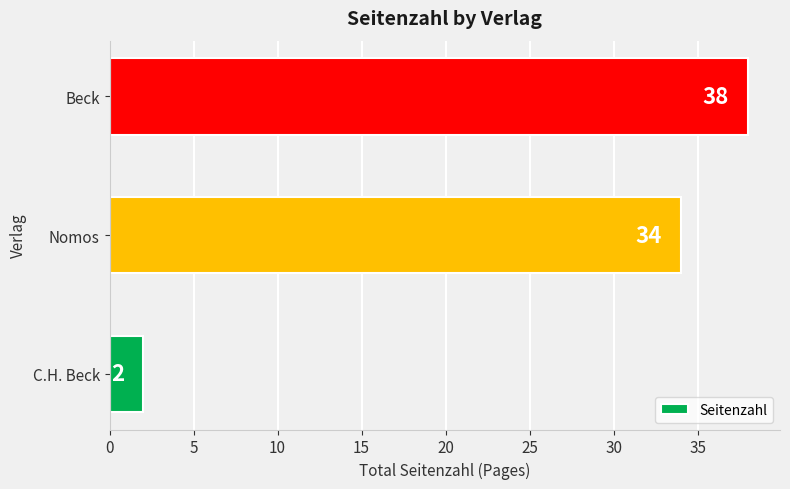

What is the change in value from Nomos to Beck?

+4